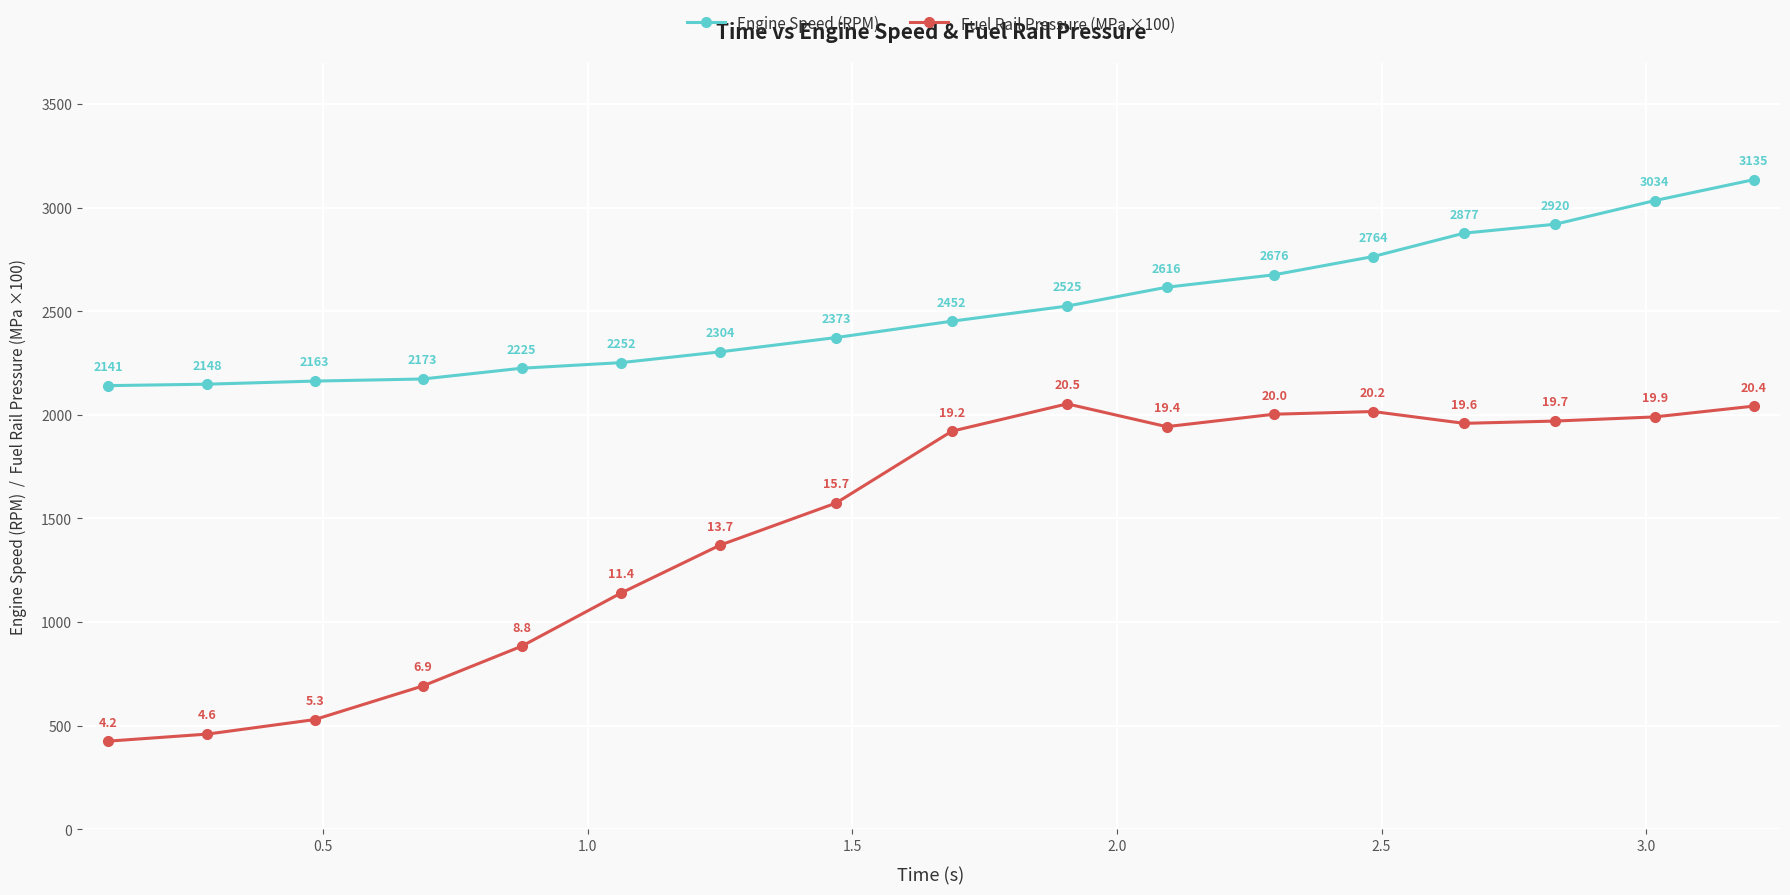

At how many categories does at least one series exceed 2352?

10